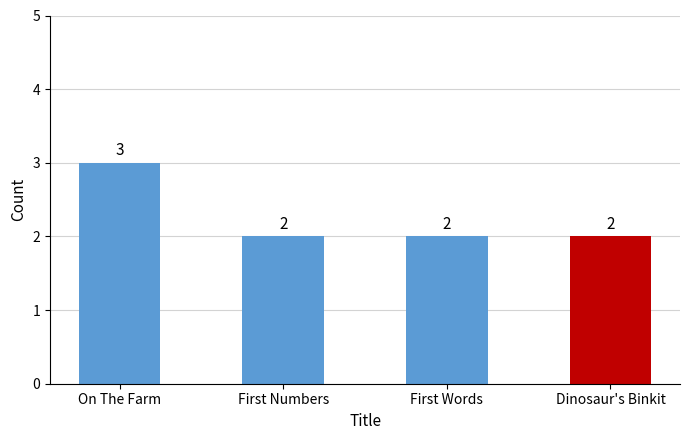

Does the chart contain any negative values?

No